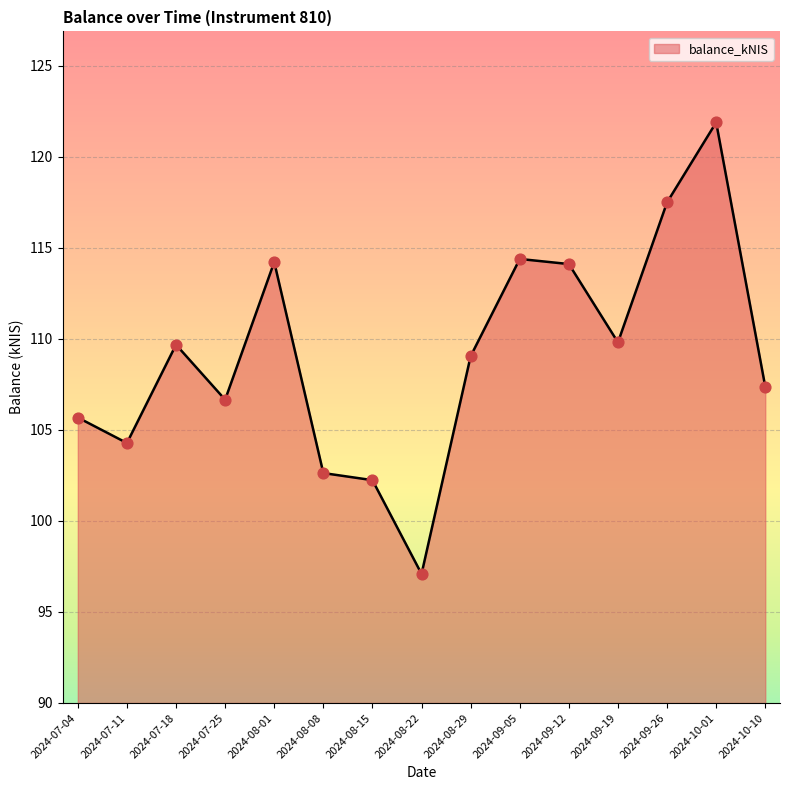

Which has a higher value, 2024-07-04 or 2024-08-22?

2024-07-04